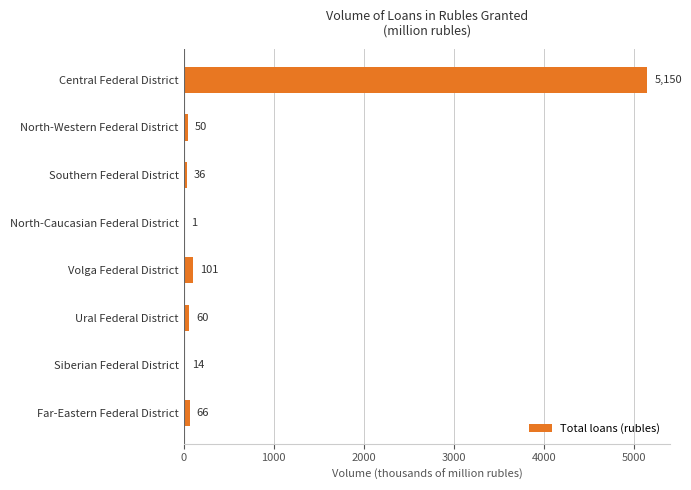

What is the maximum value shown in the chart?

5149.6